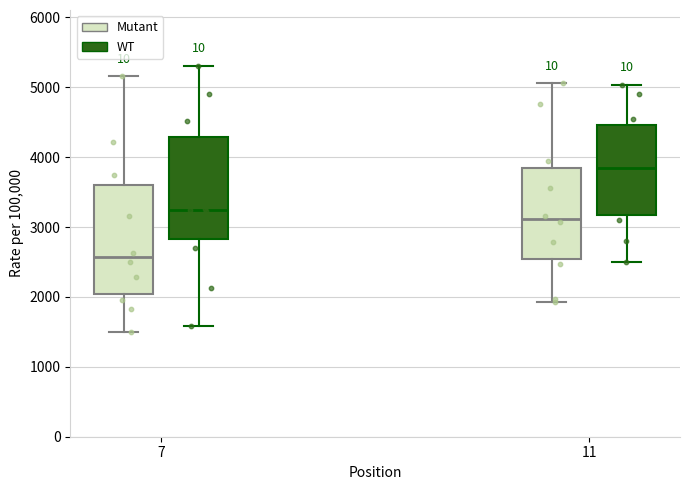

Which box has the lowest median line?

7 (Mutant)